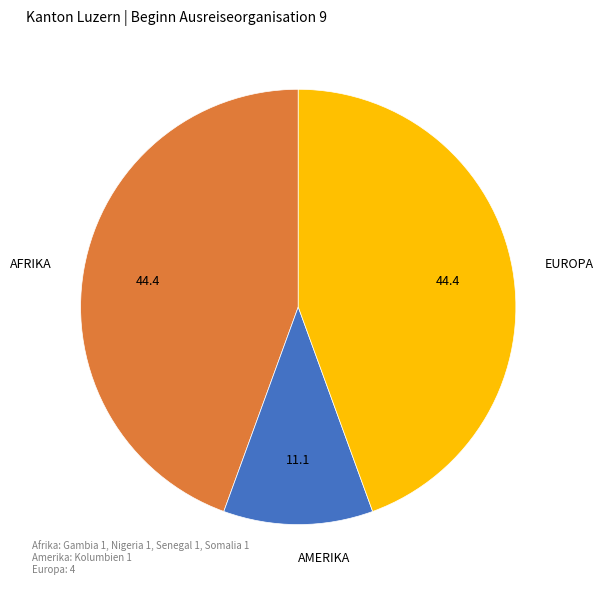

Combined, do AMERIKA and AFRIKA account for over 50%?

Yes